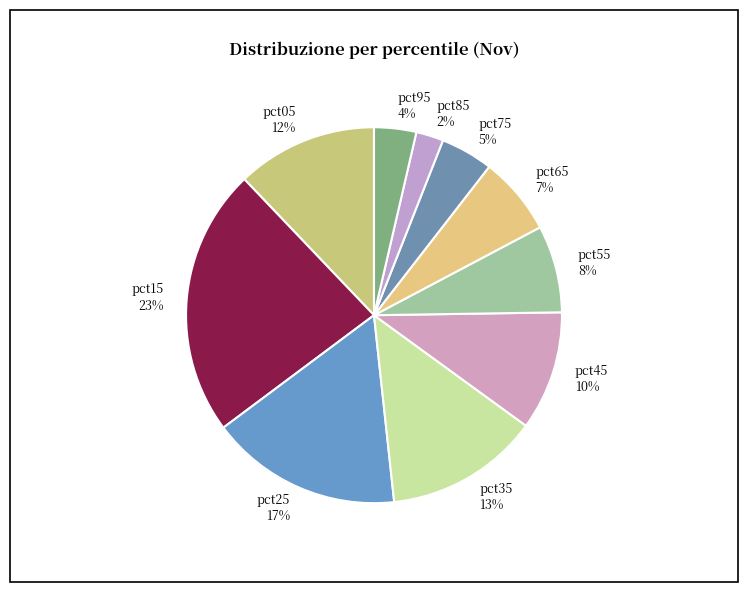

To the nearest percent, what percentage of the pie is pct95?

4%